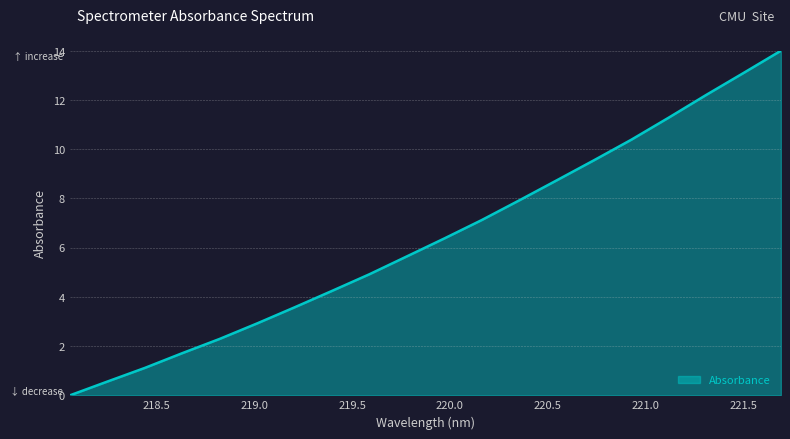

How many categories are shown in the chart?

20